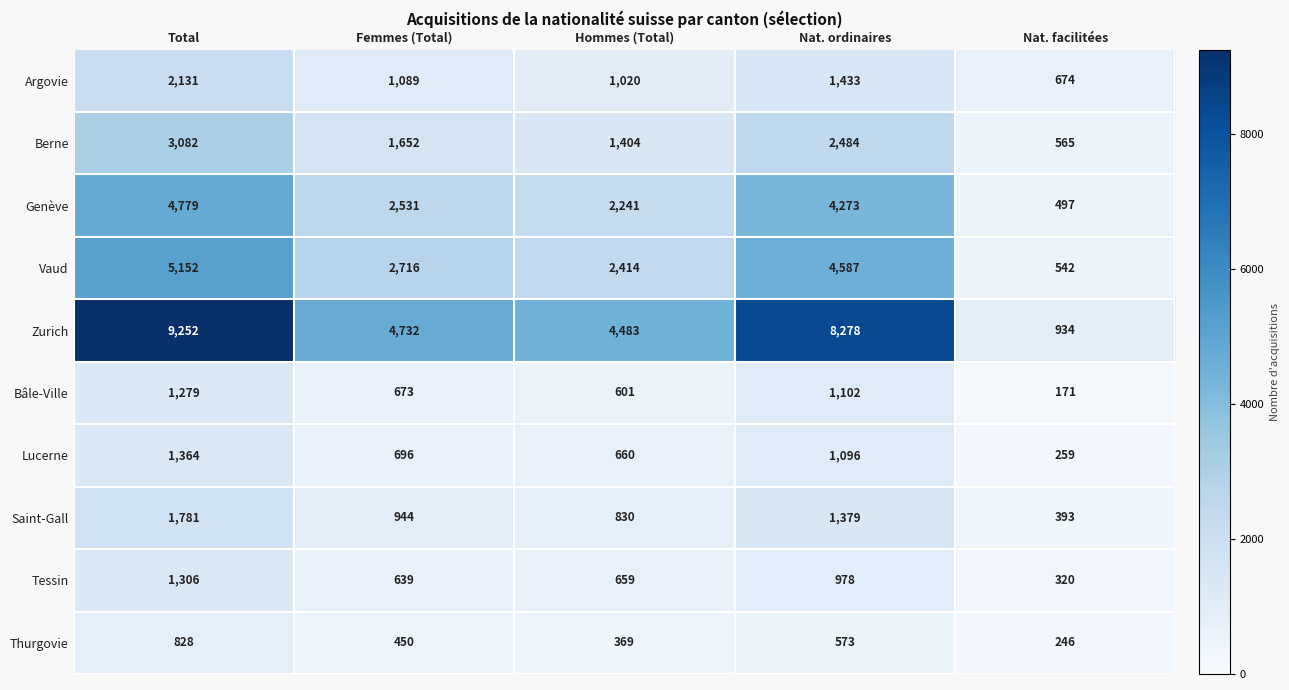

True or false: Saint-Gall has a value of 2030 at Nat. ordinaires.

False